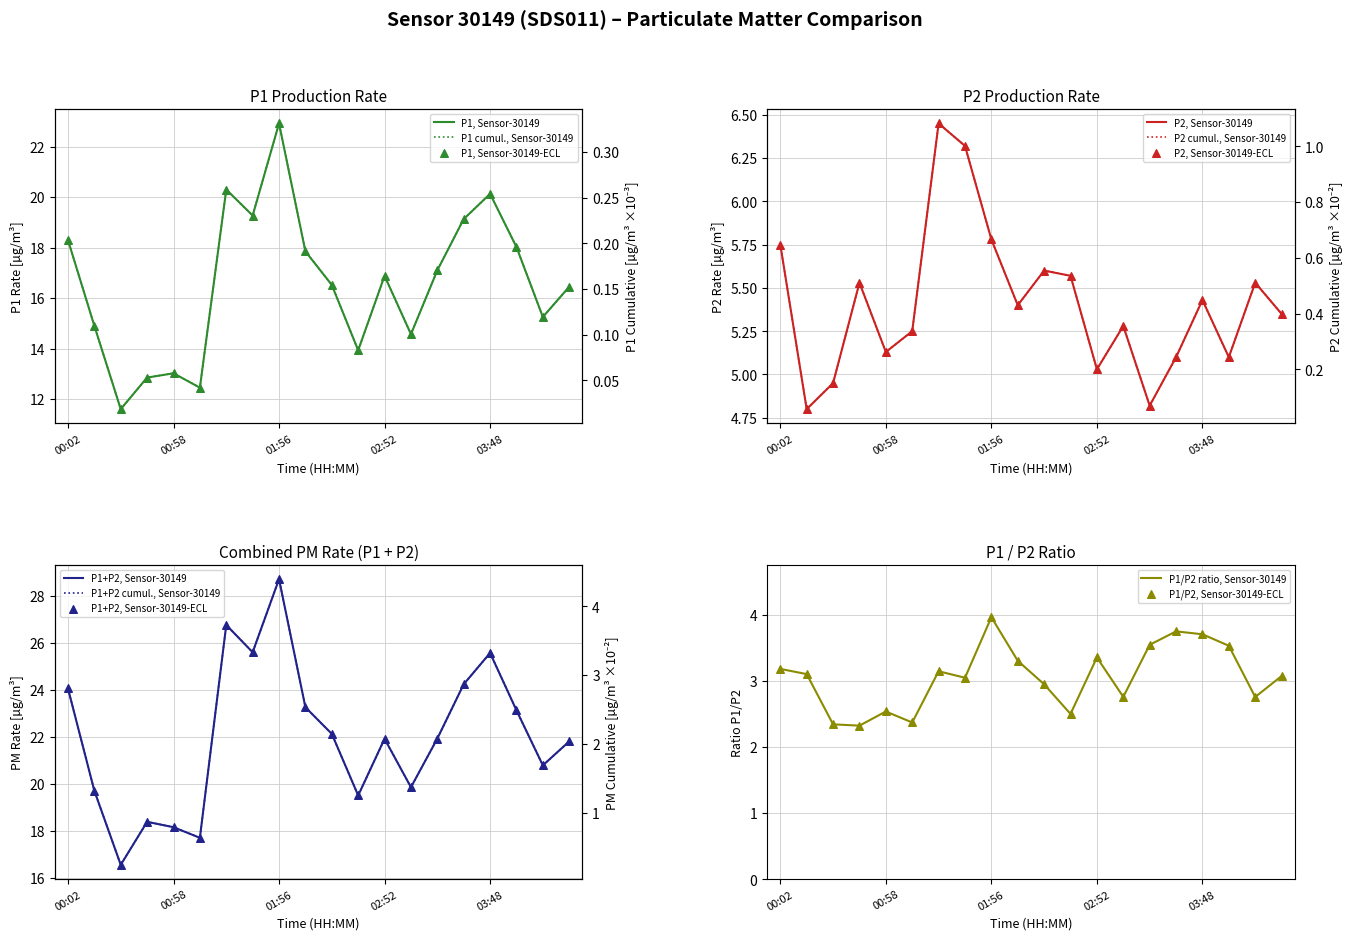

At which category is the sum across all series the highest?

01:56